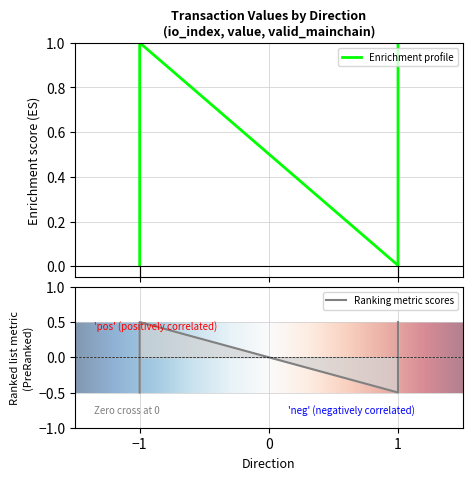

Is it true that value equals 0.3 at -1?

False